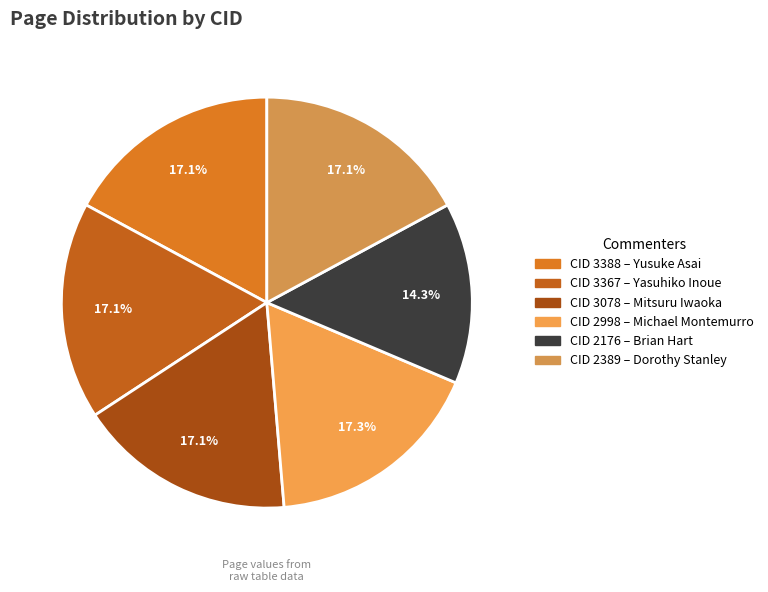

How many segments does this pie chart have?

6